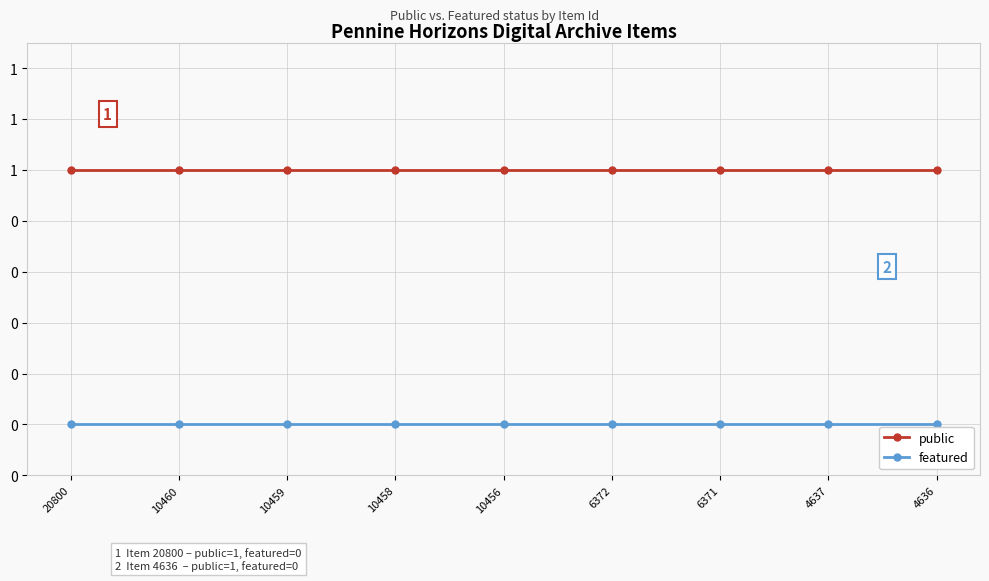

Is the value of public at 6372 greater than the value of featured at 10460?

Yes